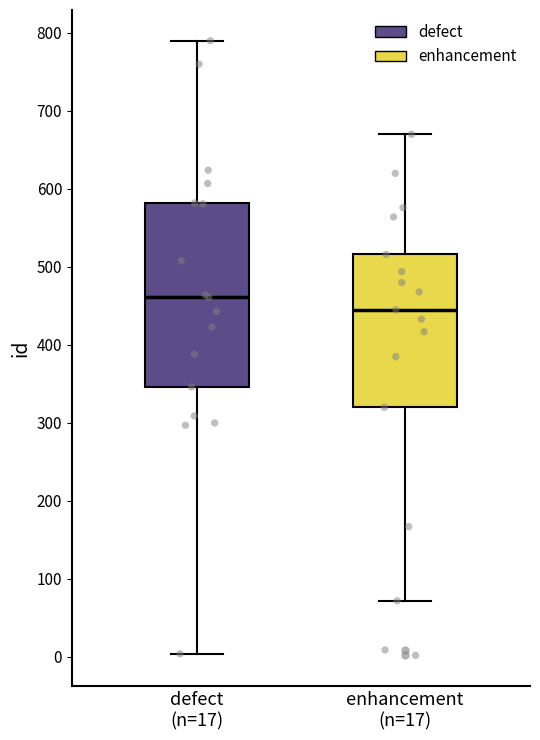

Reading left to right, transcribe this box plot: for each box, give where its median line is, the range the box spans, and where its two whiskers end, as read against the y-axis. The values are not printed on the chart, so give them approximately, as read against the axis.

defect (n=17): median 460, box 350 to 580, whiskers 0 to 790
enhancement (n=17): median 450, box 320 to 520, whiskers 70 to 670